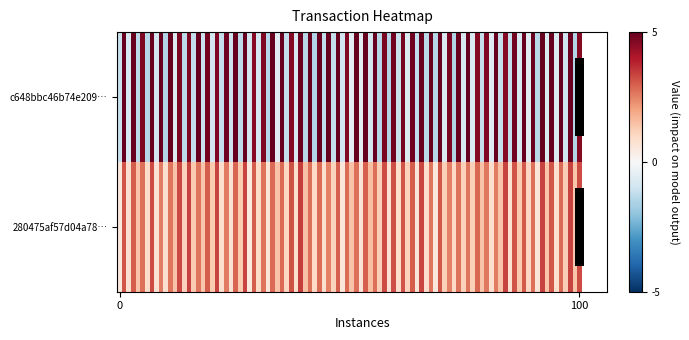

Between -1 and 1, which is larger?

1